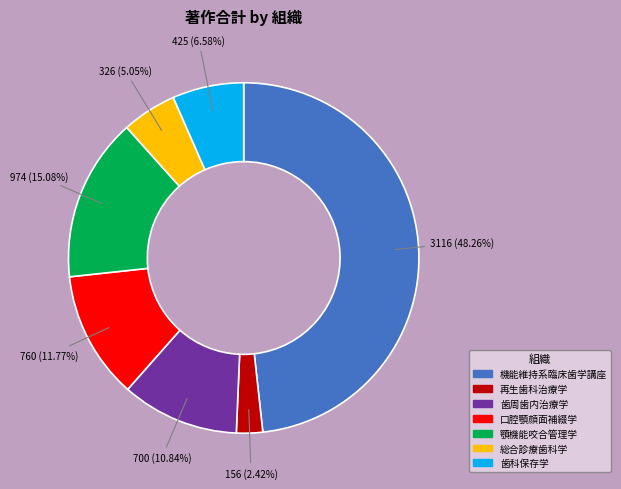

What is the total percentage of 機能維持系臨床歯学講座 and 総合診療歯科学?

53.3%